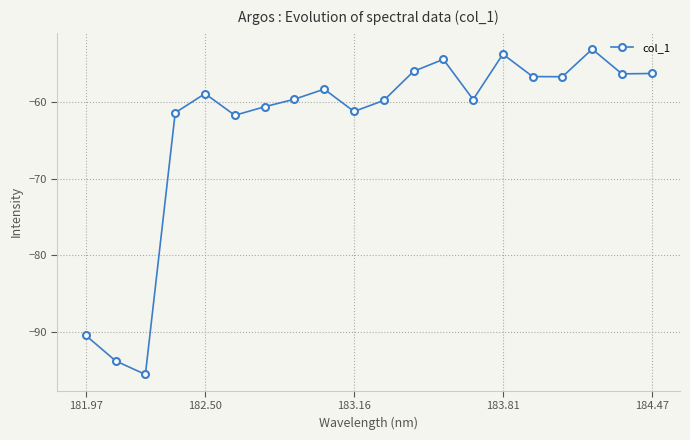

Does the chart display data point markers on the line(s)?

Yes